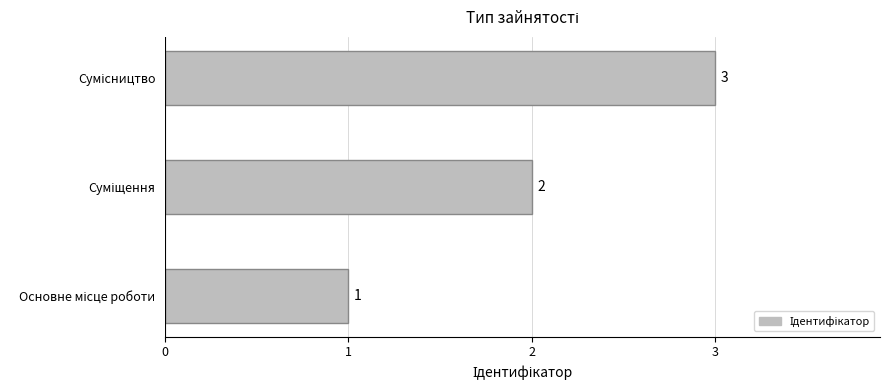

How many categories are shown in the chart?

3